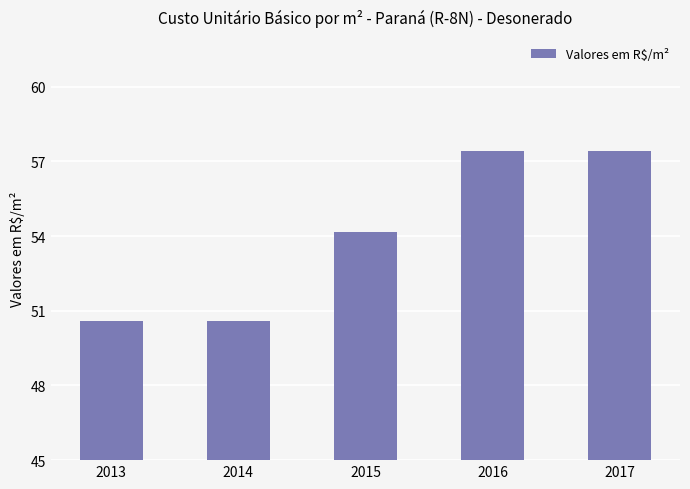

The chart shows a value of 75.4 at 2017. True or false?

False